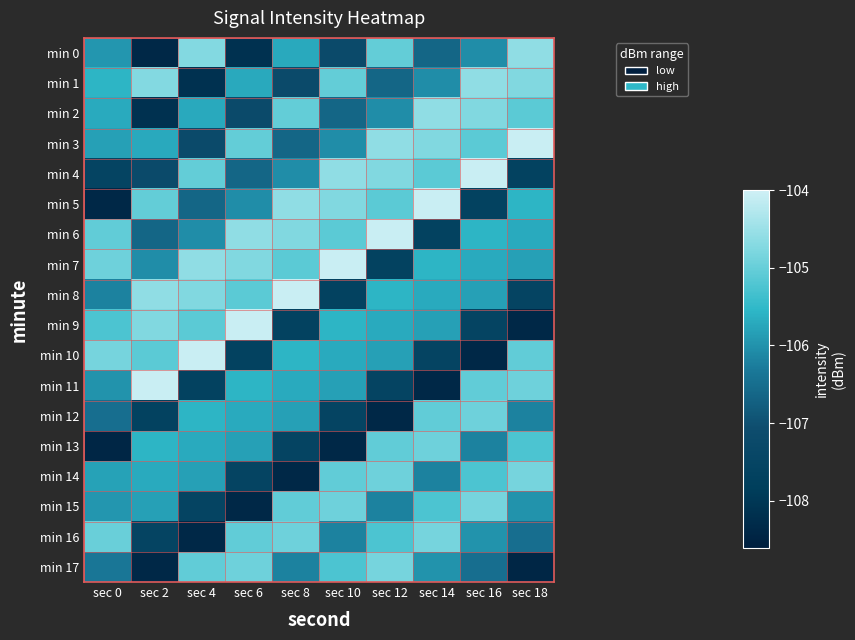

How many distinct data groups are displayed?

18